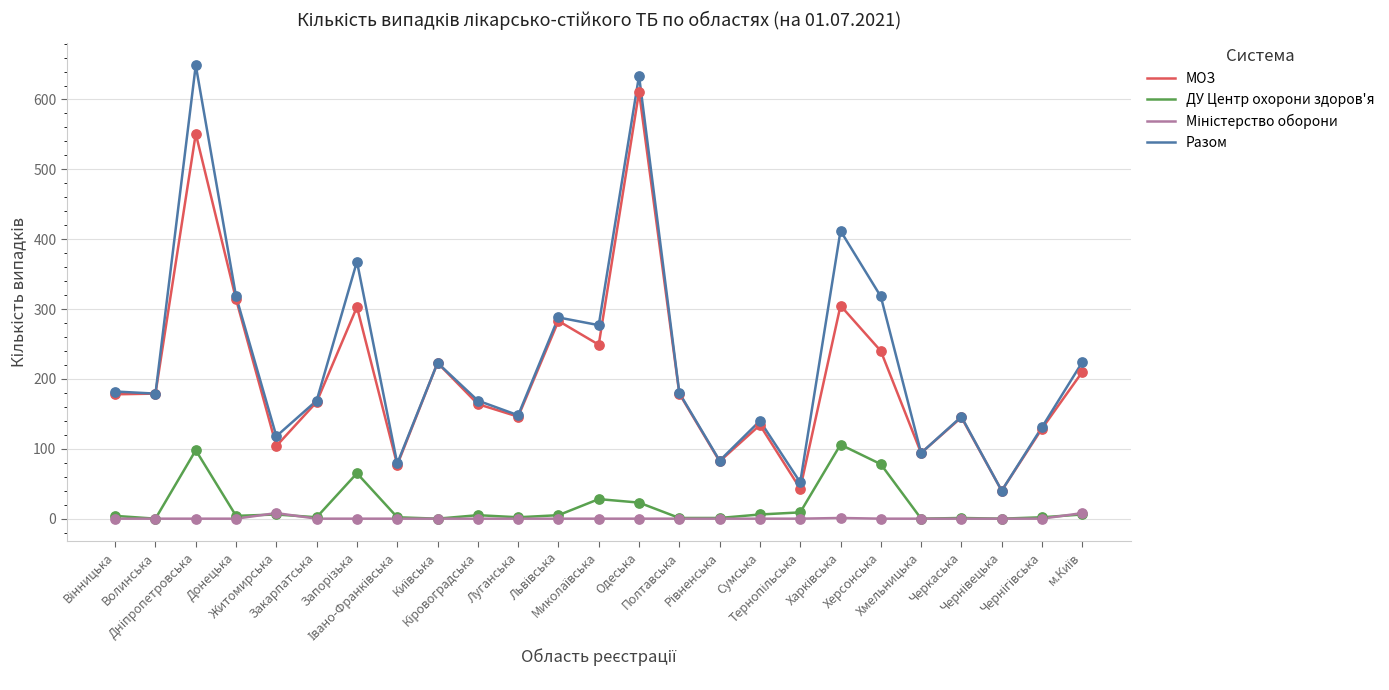

At how many categories does at least one series exceed 104?

20